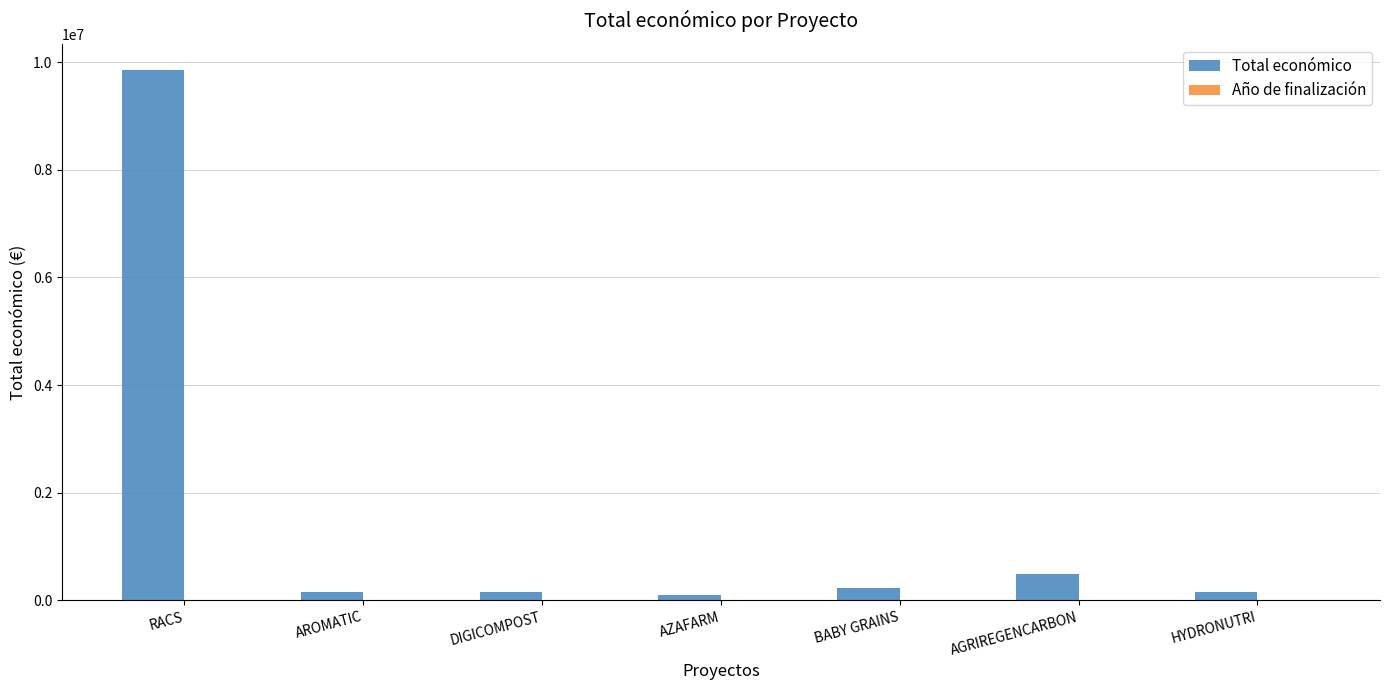

What is the total value across all series at DIGICOMPOST?

152027